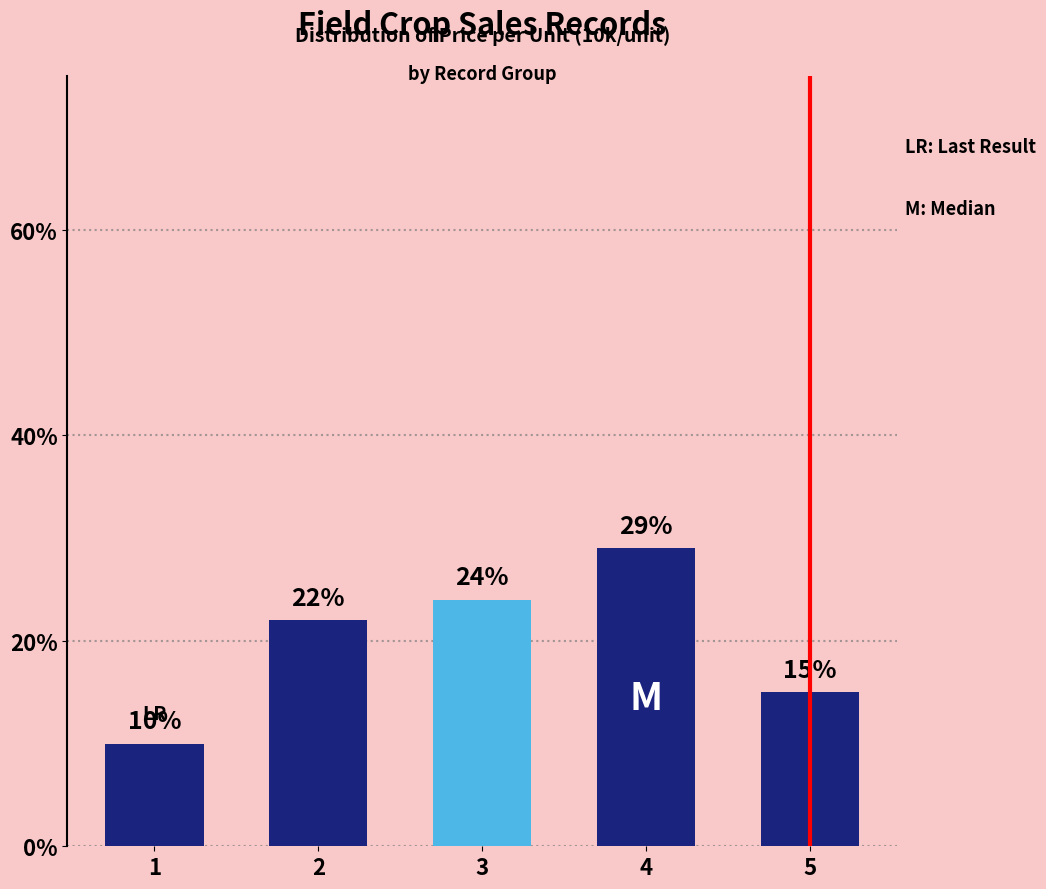

True or false: the data shows 10 at 1.

True